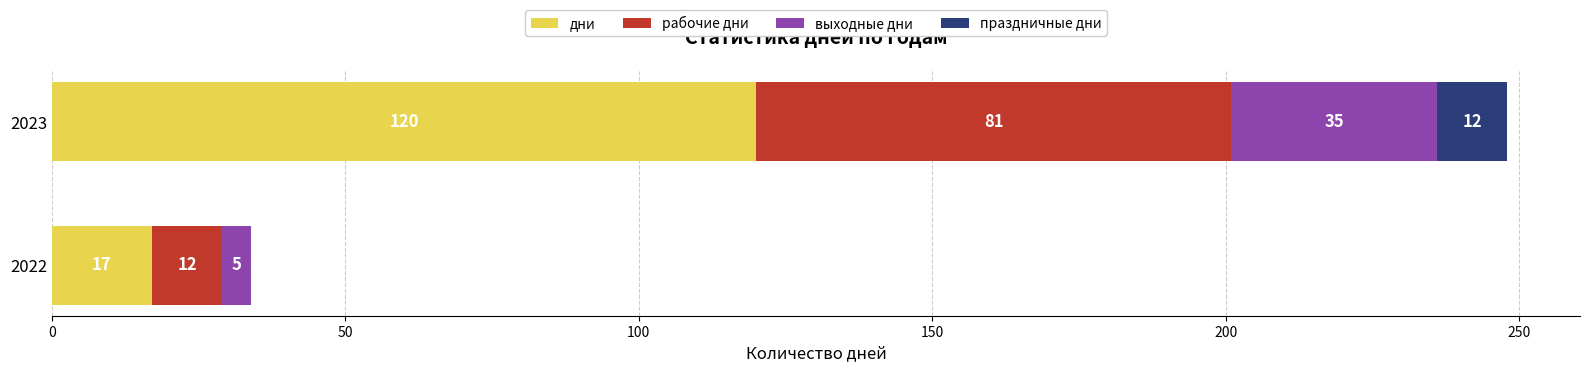

Where is дни nearest to the value 68?

2022